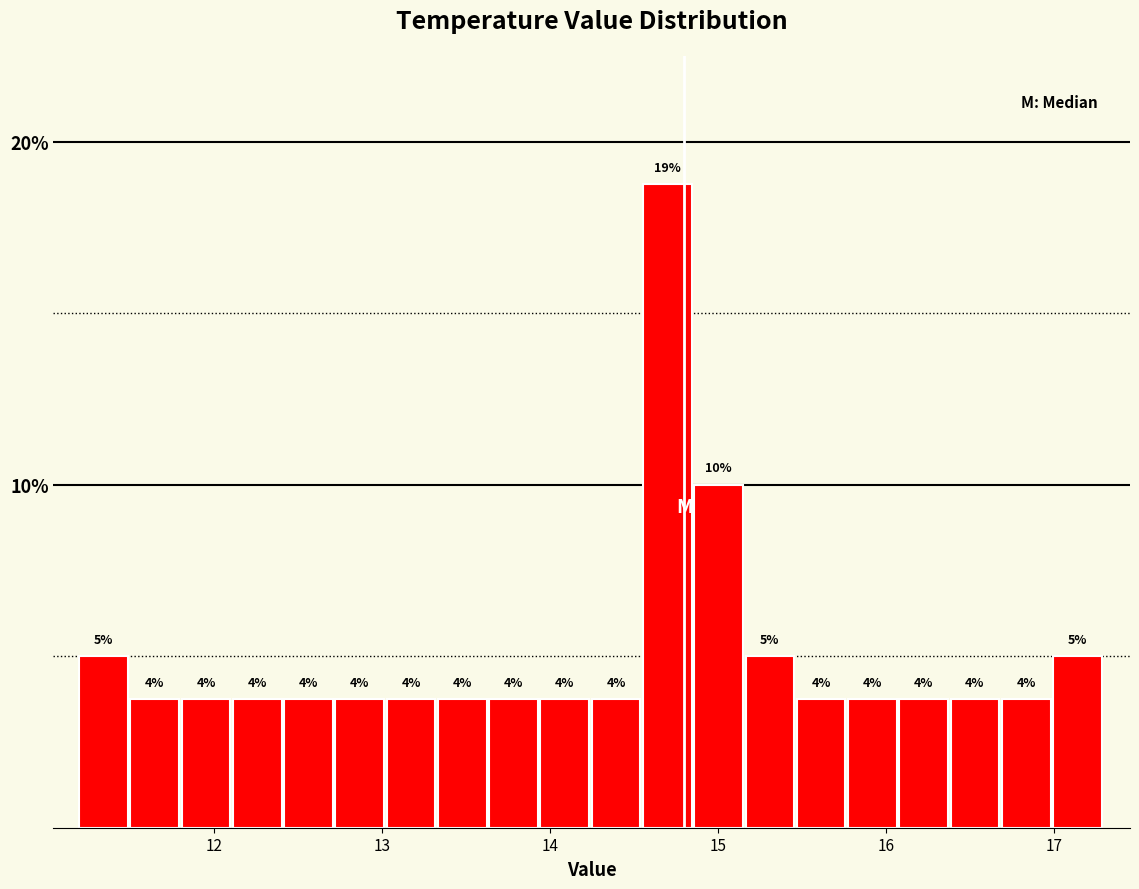

Around what value on the x-axis is the tallest bar? Give the approximate position of its centre, as read against the axis.

14.7